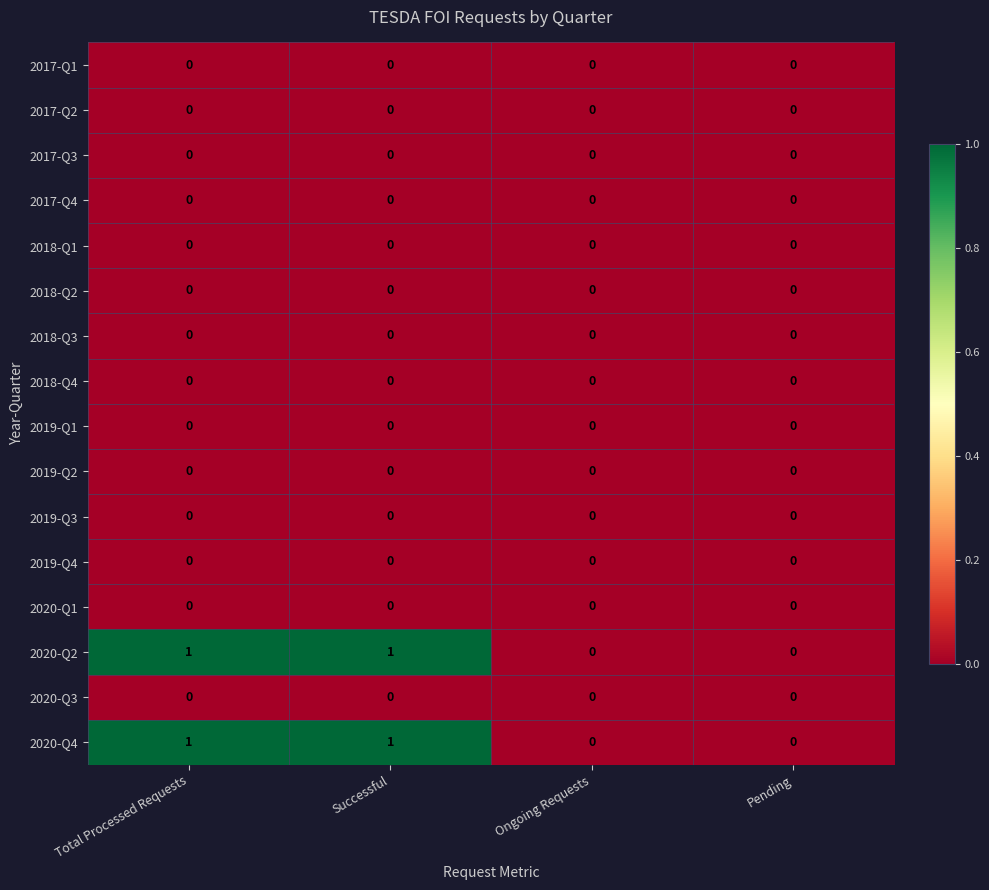

Is it true that 2018-Q2 equals 0 at Successful?

True